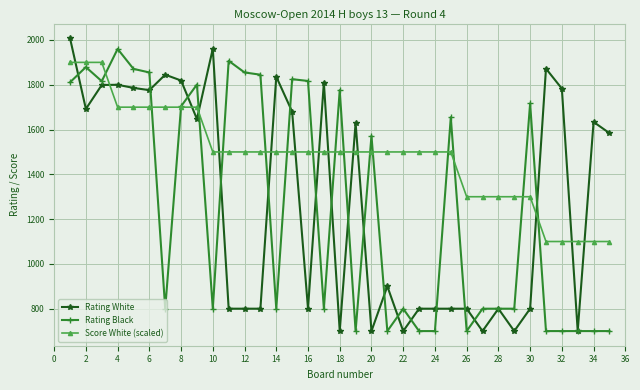

At how many categories does at least one series exceed 1375?

30